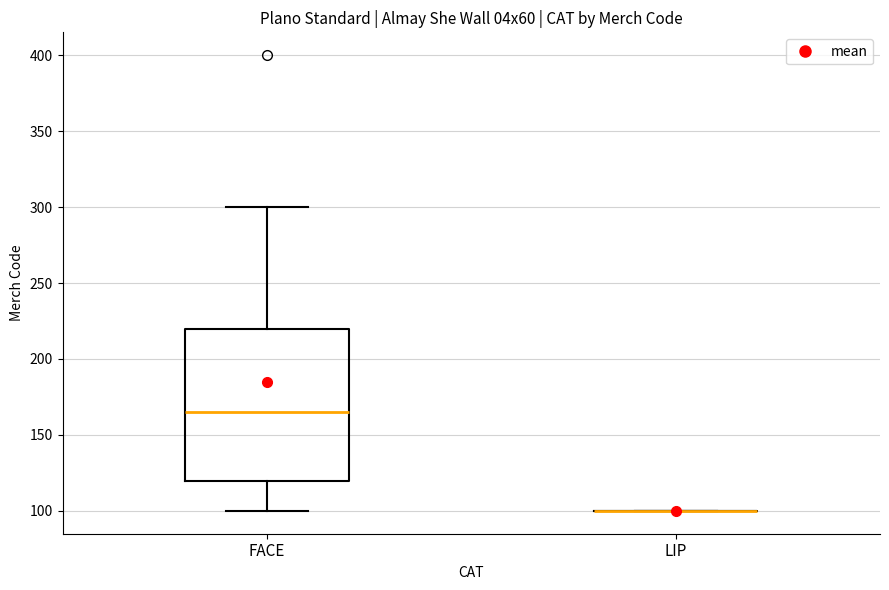

Reading left to right, transcribe this box plot: for each box, give where its median line is, the range the box spans, and where its two whiskers end, as read against the y-axis. The values are not printed on the chart, so give them approximately, as read against the axis.

FACE: median 165, box 120 to 220, whiskers 100 to 300
LIP: box collapsed to a line at 100, whiskers 100 to 100